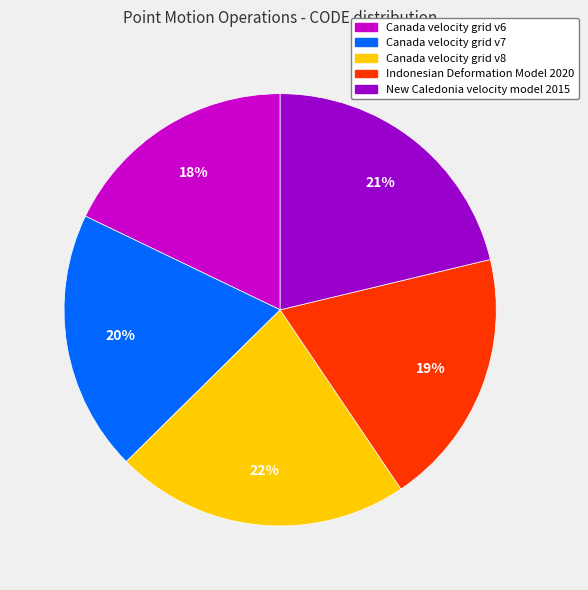

What is the ratio of the value at Canada velocity grid v6 to the value at Canada velocity grid v7?

0.9